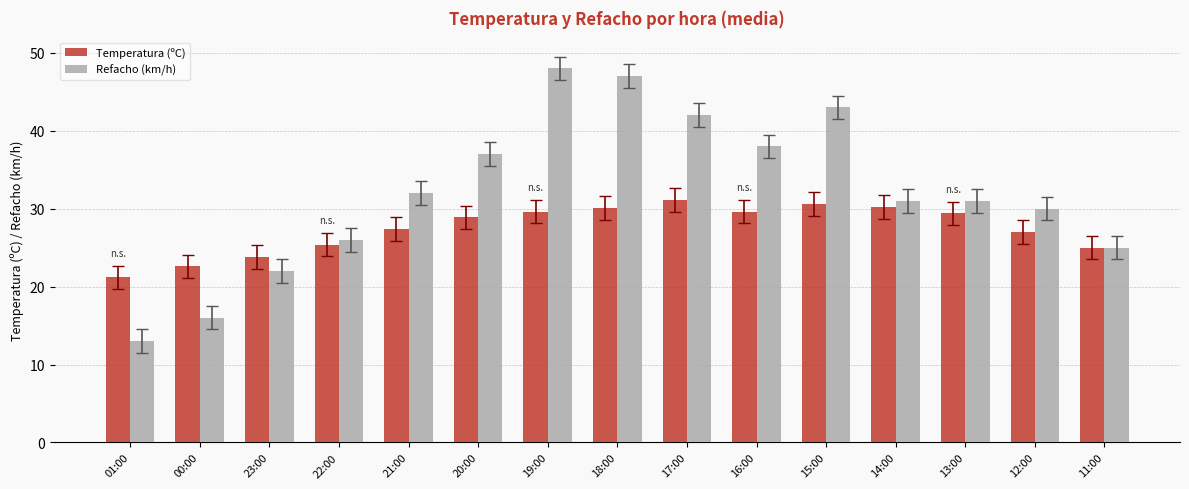

How many data points in Temperatura (ºC) are less than 28?

7